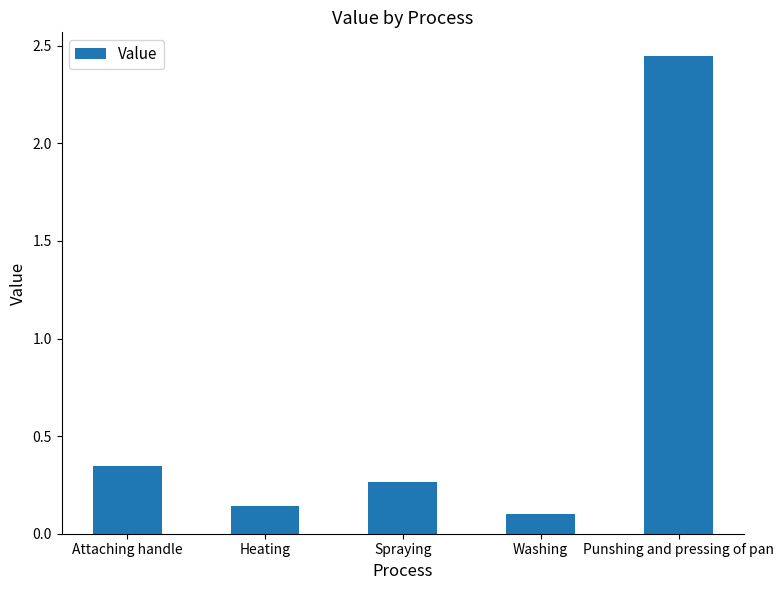

What is the label of the 2nd bar from the left?

Heating